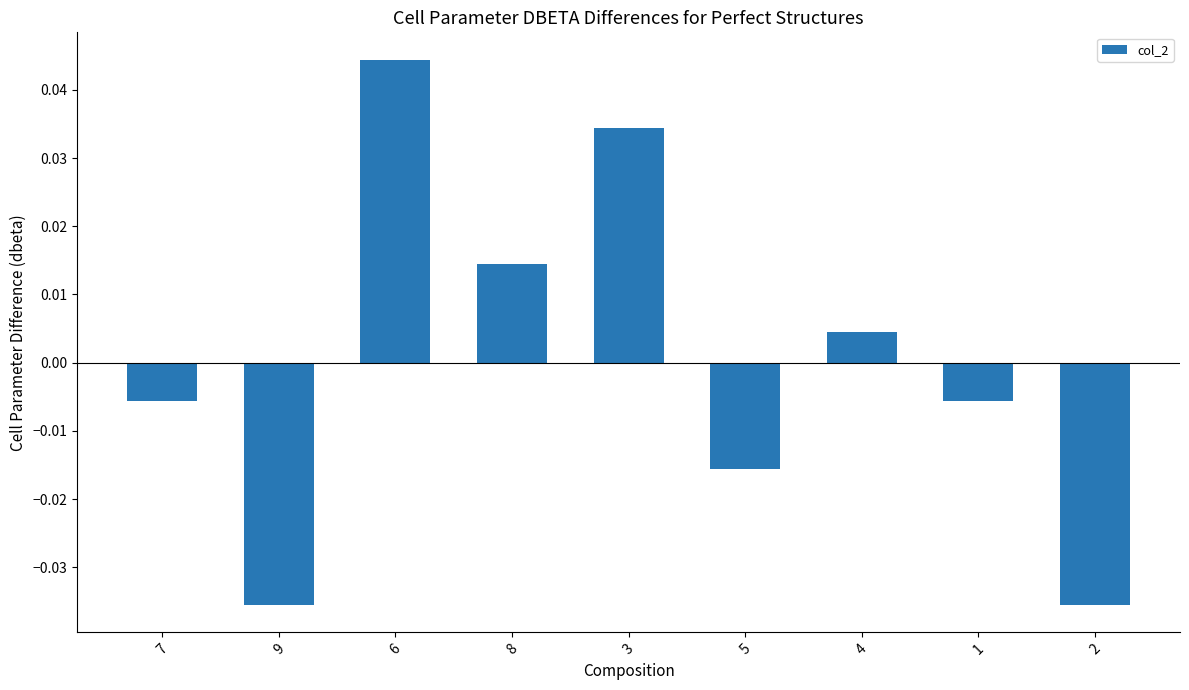

Where does the data first go above 0?

6